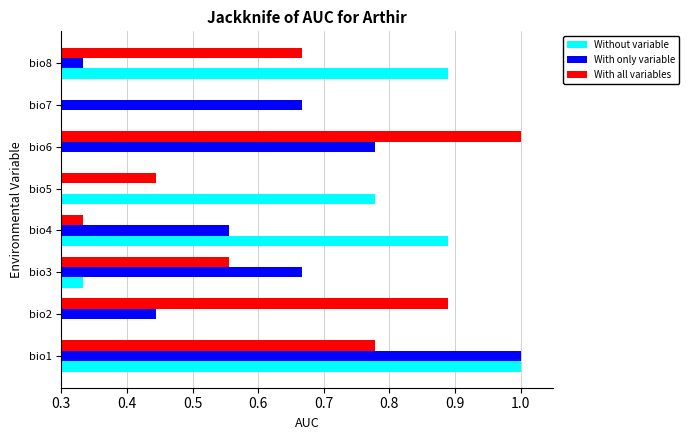

What is the difference between the Without variable values at bio2 and bio3?

0.2